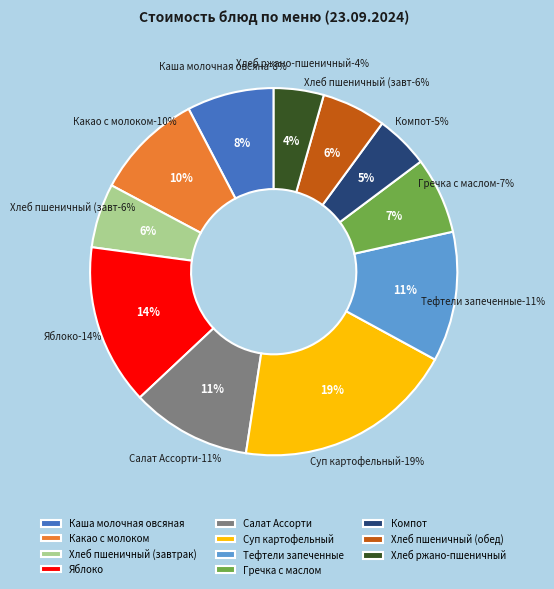

To the nearest percent, what is the difference between the Компот and Хлеб пшеничный (обед) slice percentages?

1%